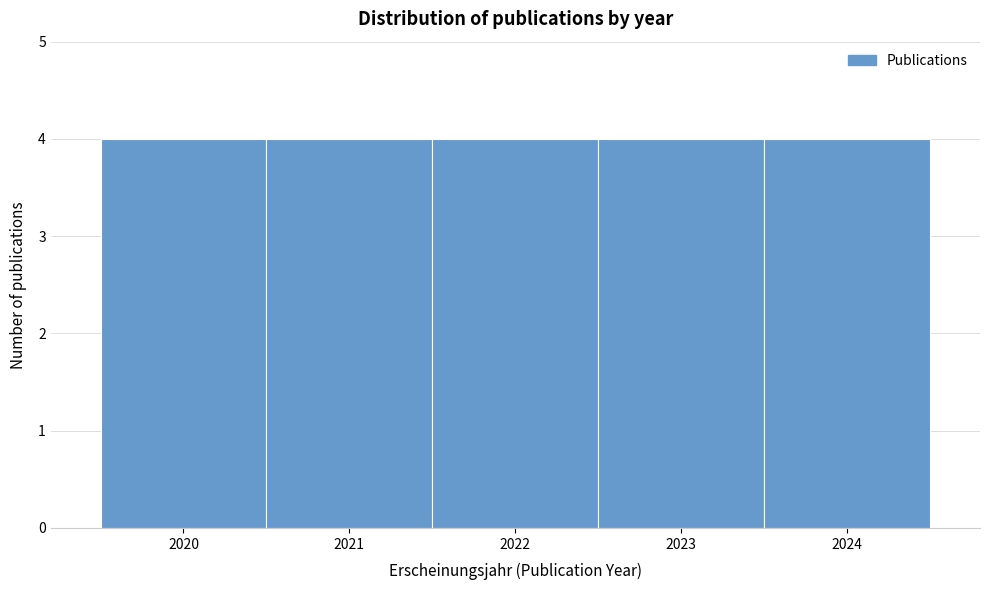

What is the height of the bar covering 2020.5 to 2021.5 on the x-axis? The values are not printed on the chart, so give them approximately, as read against the axis.

4